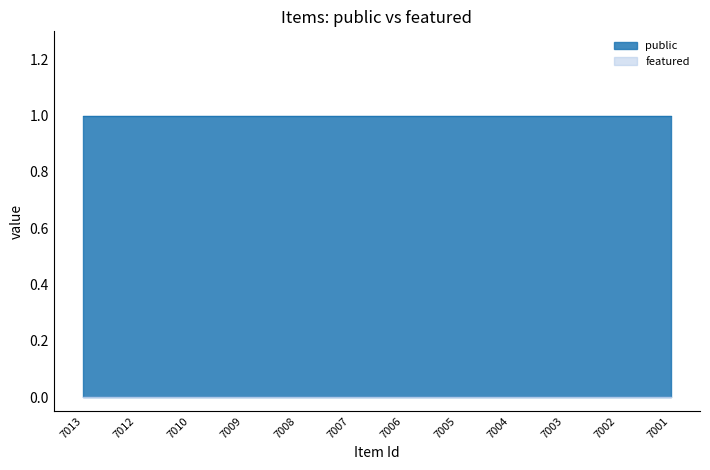

Between 7012 and 7007, which series saw the biggest shift?

public